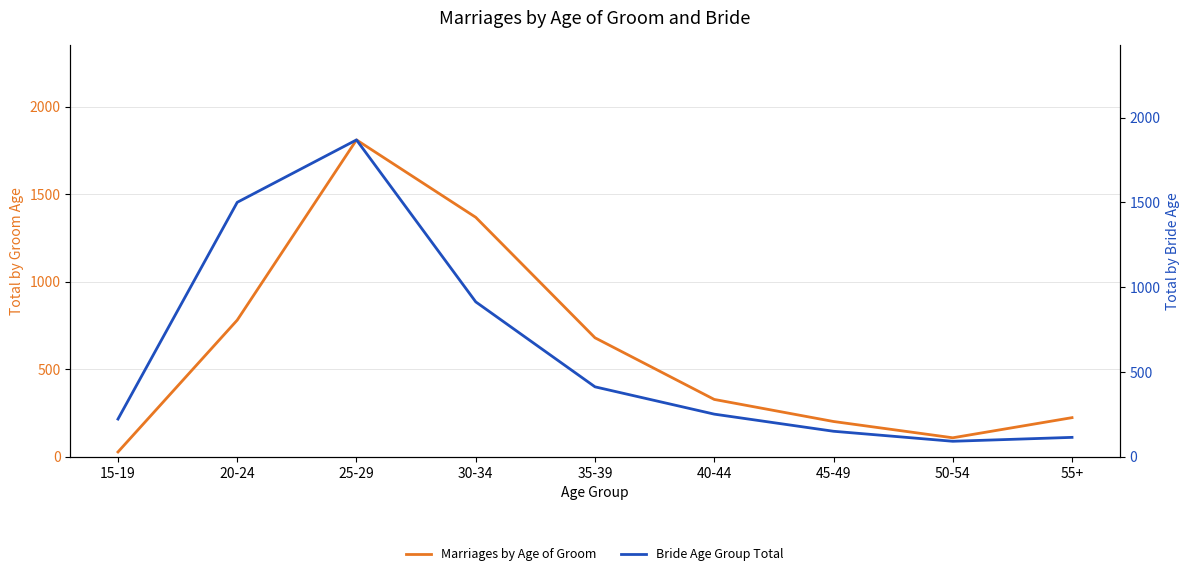

What is the value of the Marriages by Age of Groom point at the 3rd from the left?

1810